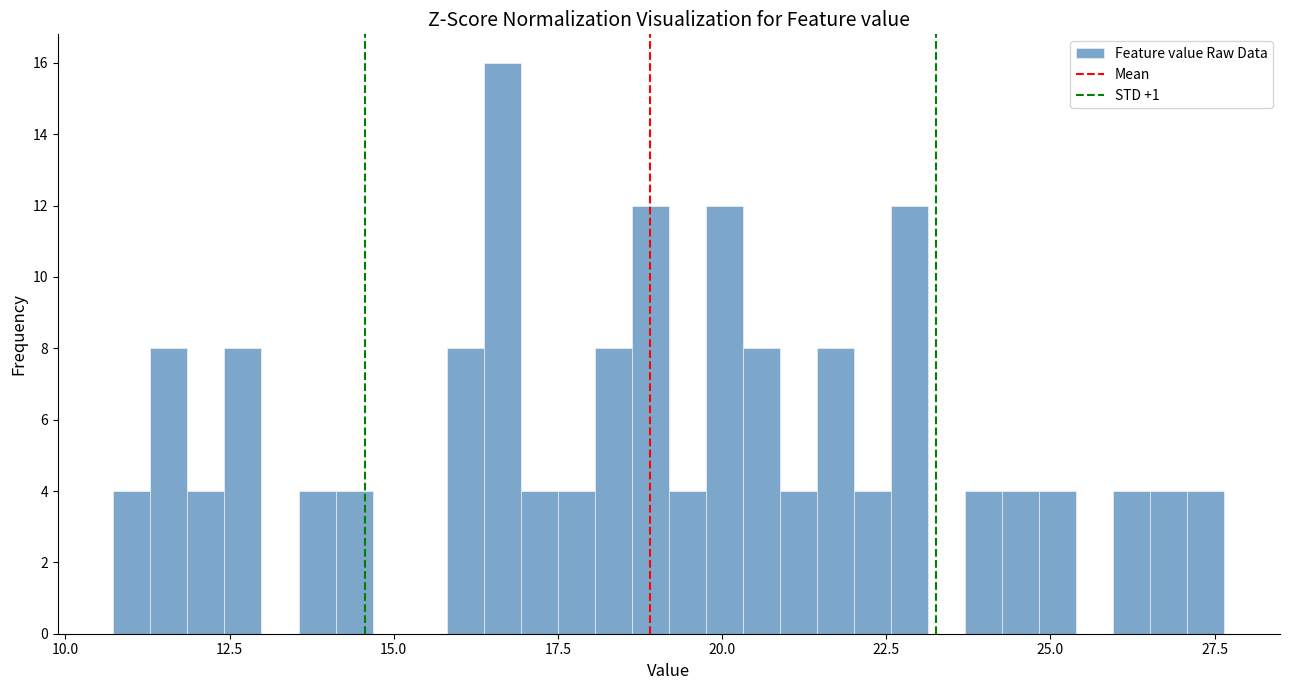

Read against the x-axis, roughly where is the centre of the tallest bar?

16.5